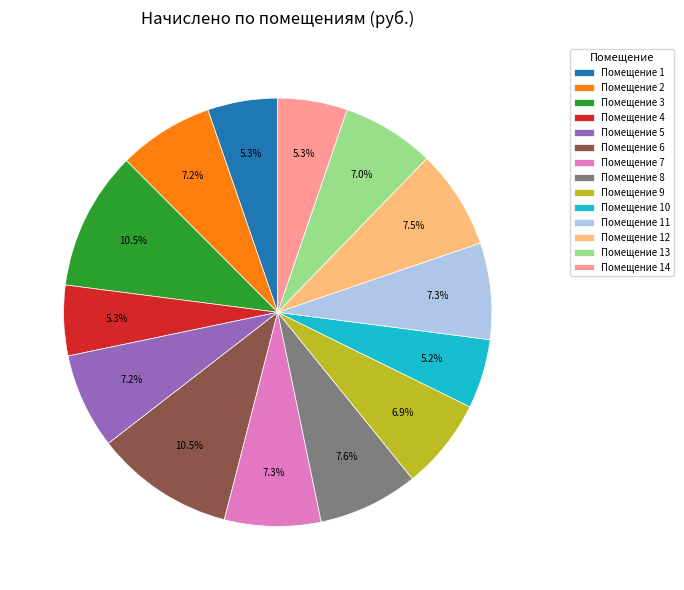

Combined, what portion of the pie is Помещение 3 and Помещение 8?

18.1%